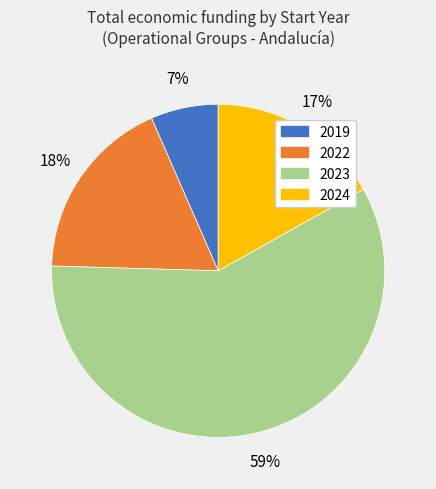

Is there a majority slice in this chart?

Yes